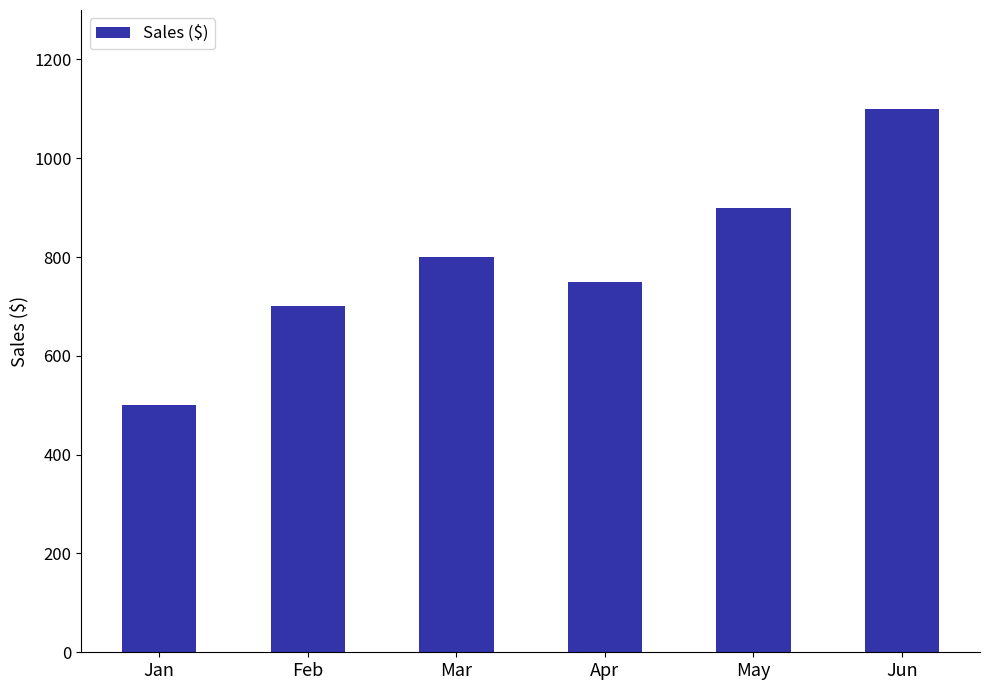

Reading right to left, transcribe all the data shown in this chart.

1100	900	750	800	700	500